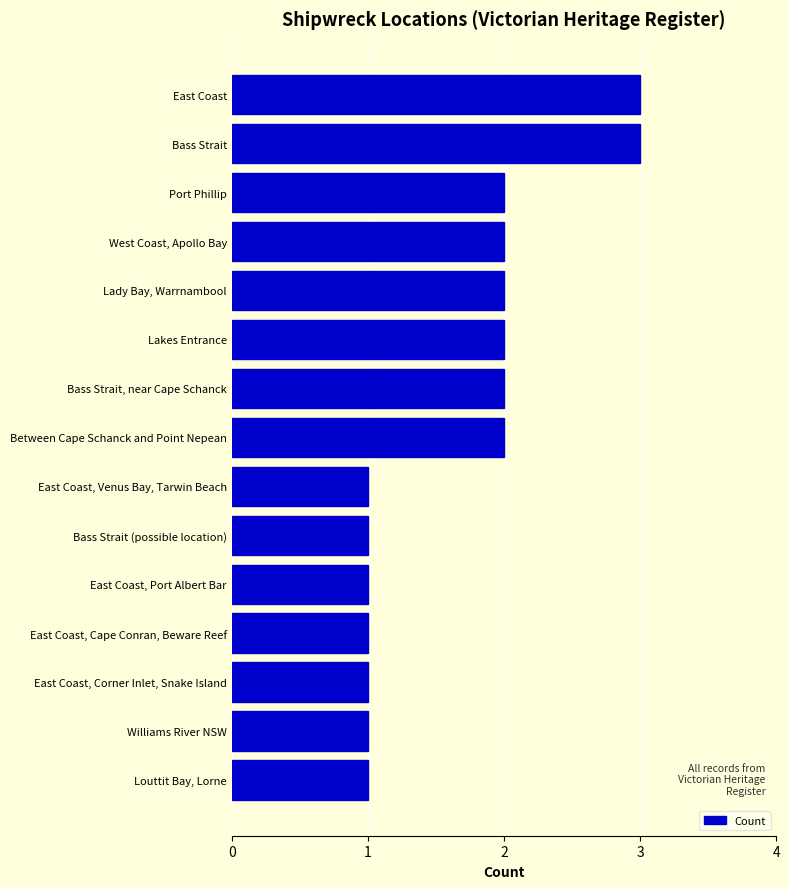

What is the approximate value at Bass Strait?

3